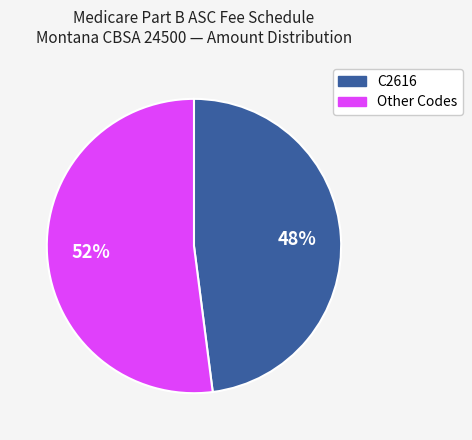

To the nearest percent, what is the average slice percentage?

50%